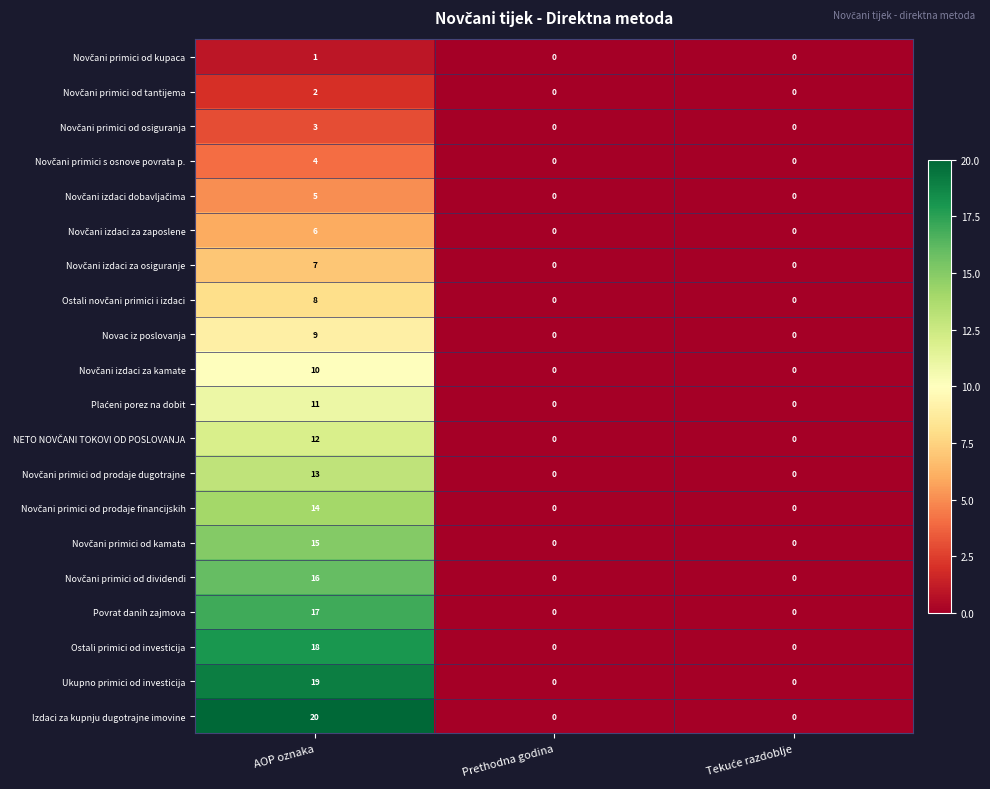

How many data points does each series have?

3